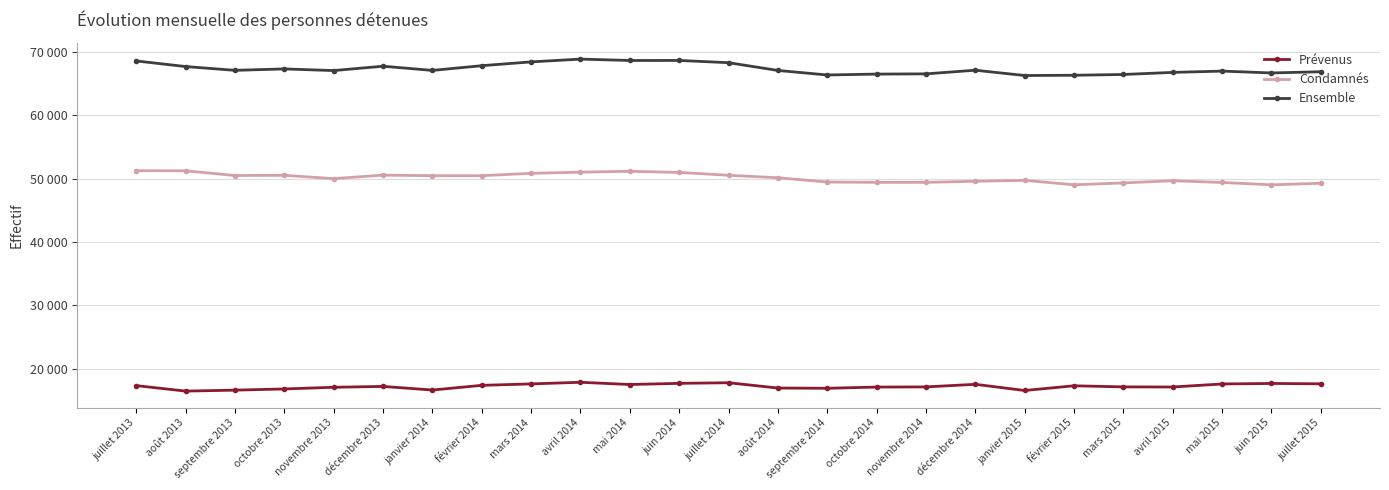

What are all the series names shown in the legend?

Prévenus, Condamnés, Ensemble